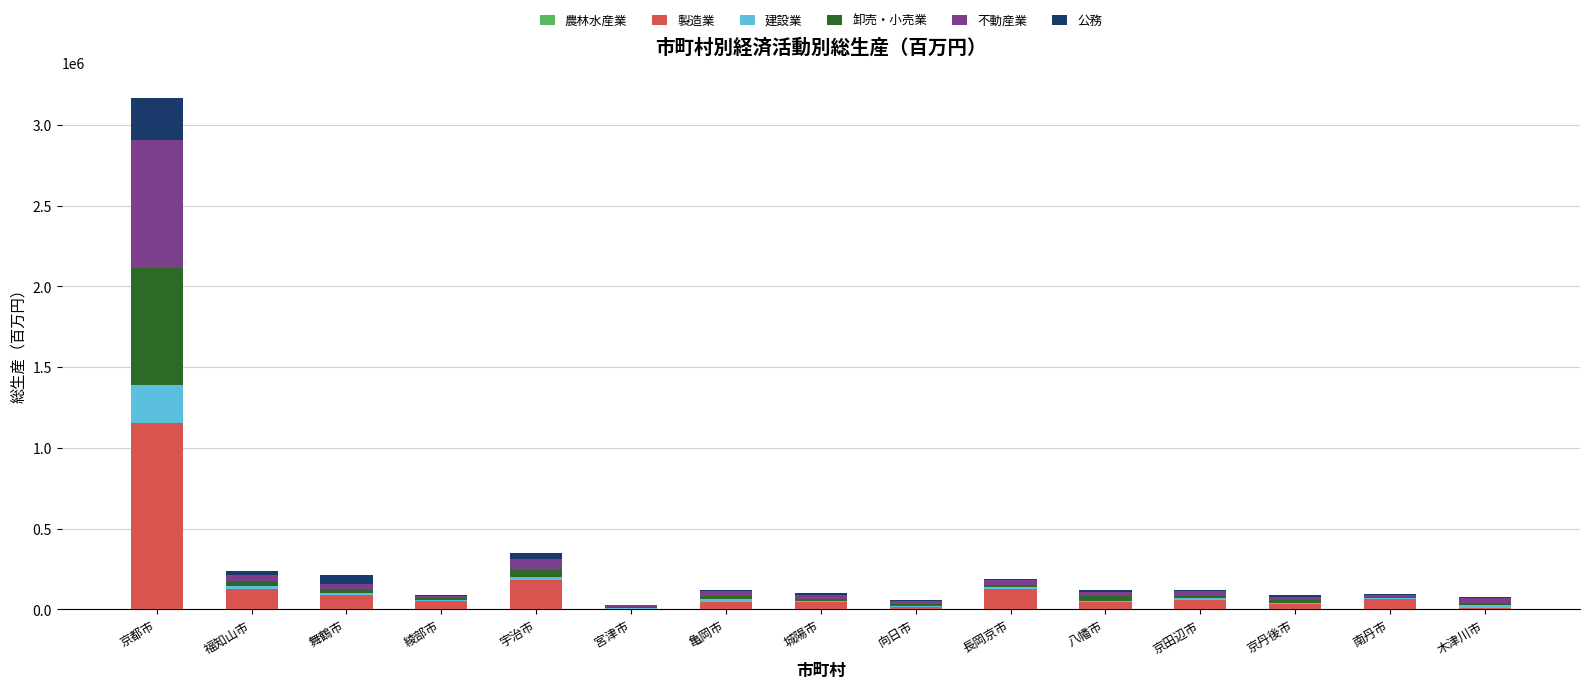

How many series are shown in this chart?

6